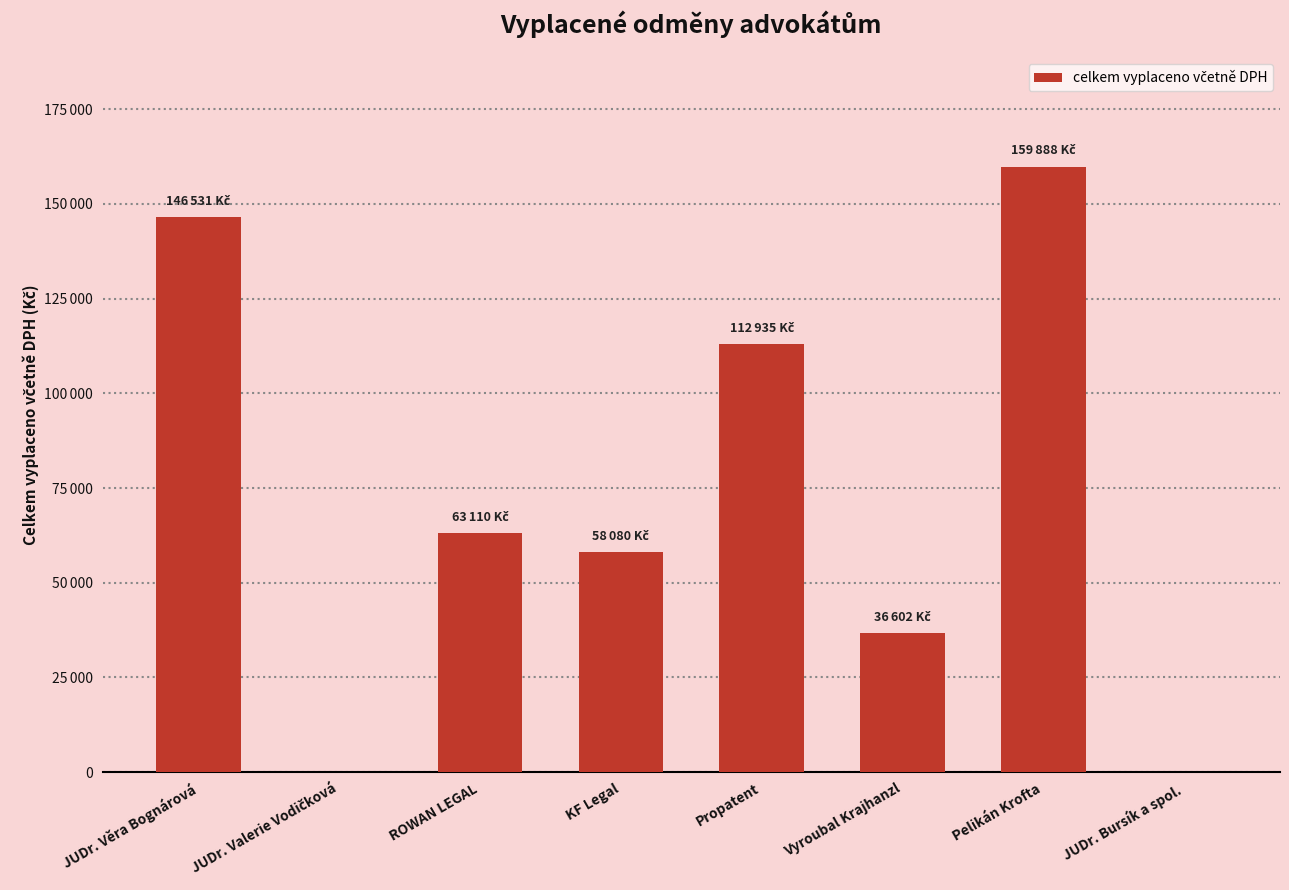

What is the average value?

72143